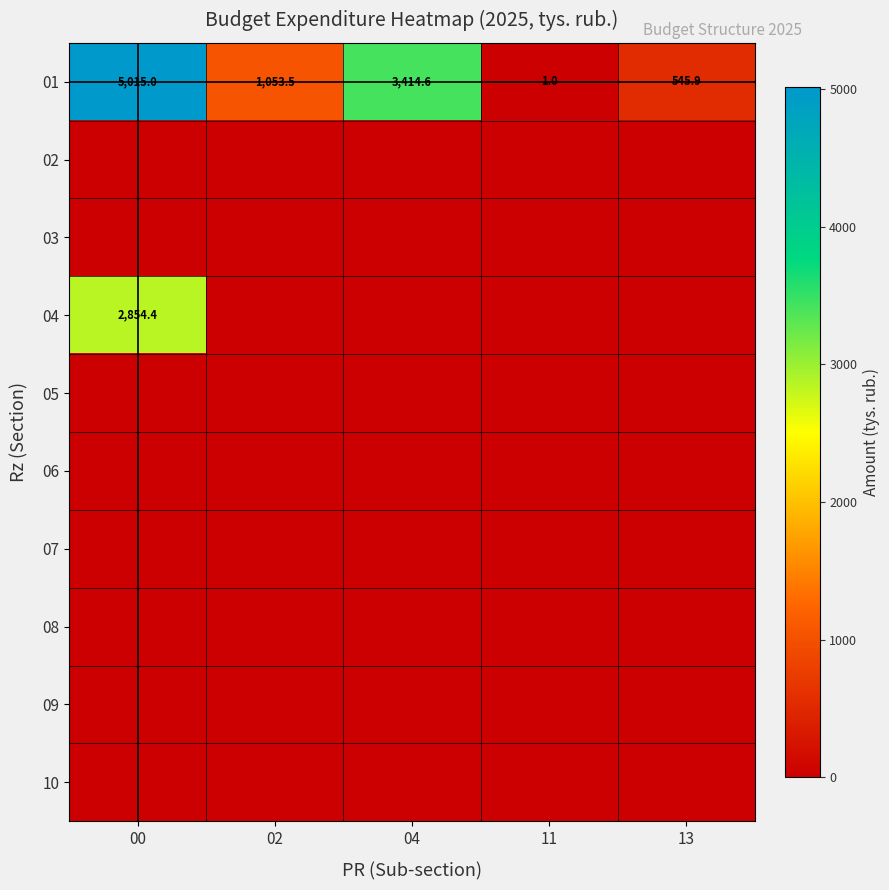

At which category does the chart reach its peak across all series?

00